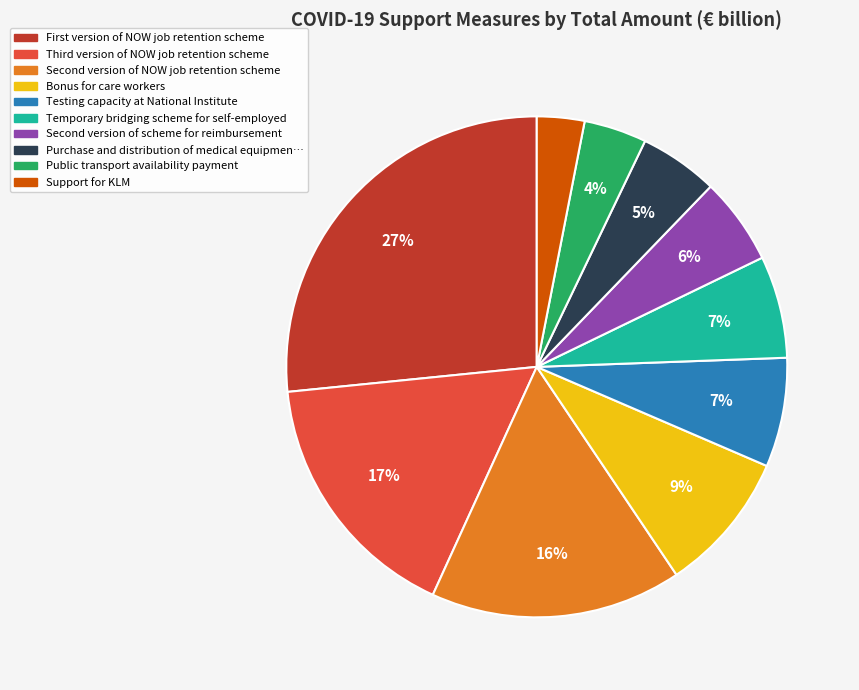

Is there a majority slice in this chart?

No